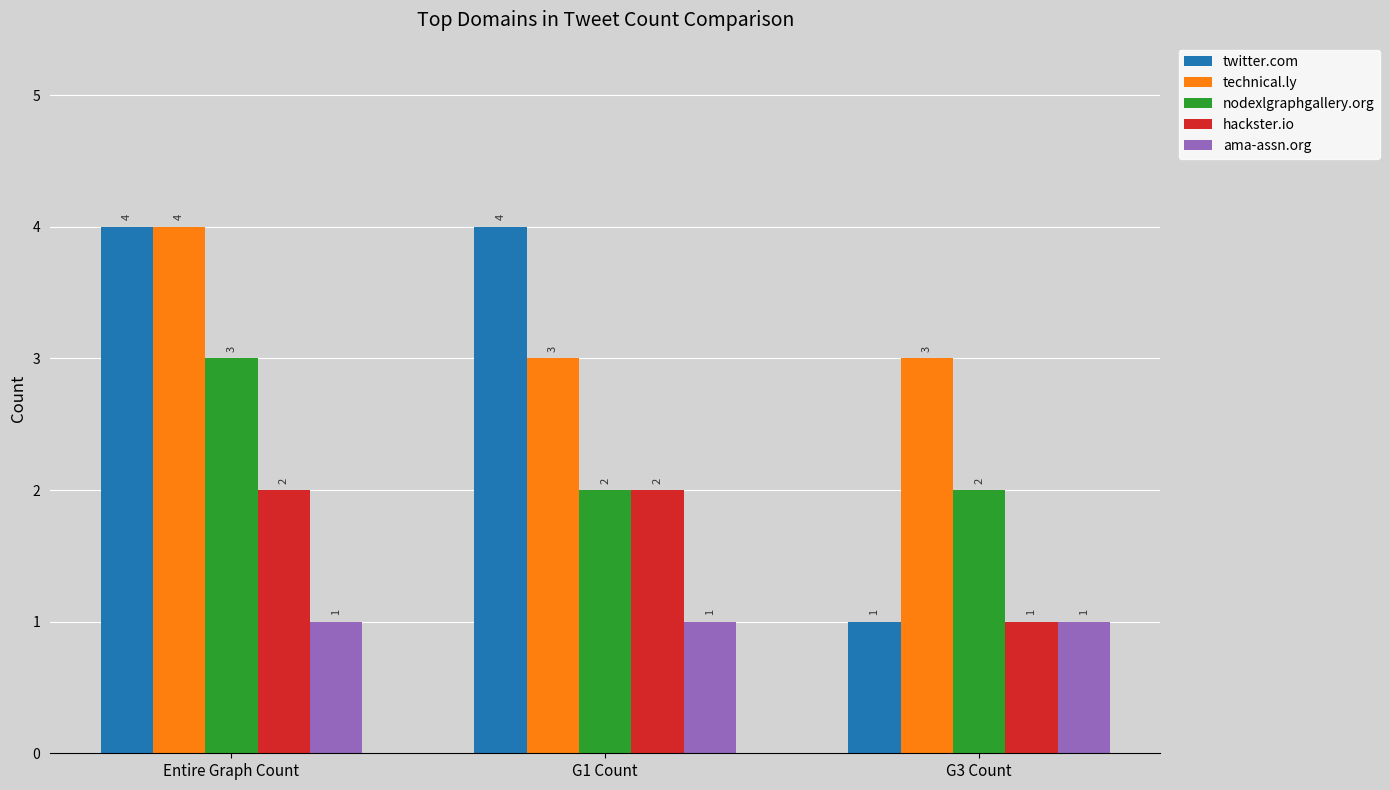

What is the highest value of the hackster.io series?

2